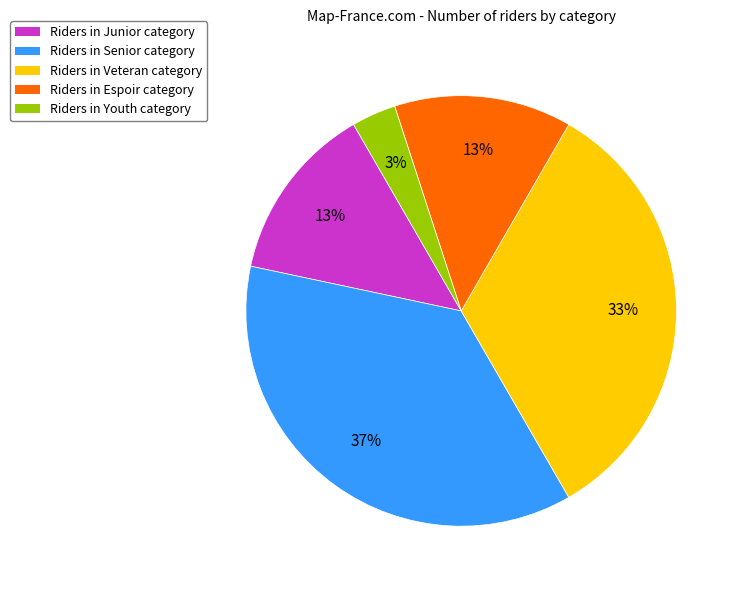

What is the smallest slice in the pie chart?

Riders in Youth category